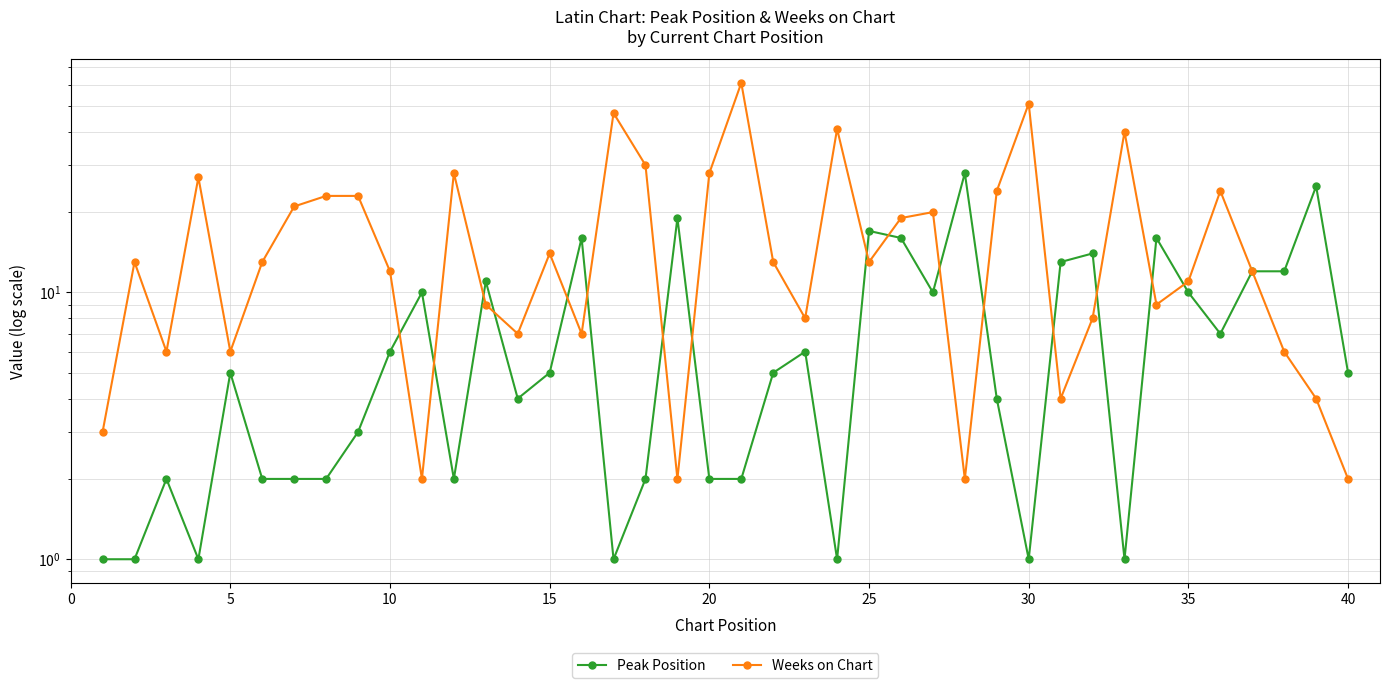

True or false: Peak Position has a value of 3 at 17.

False